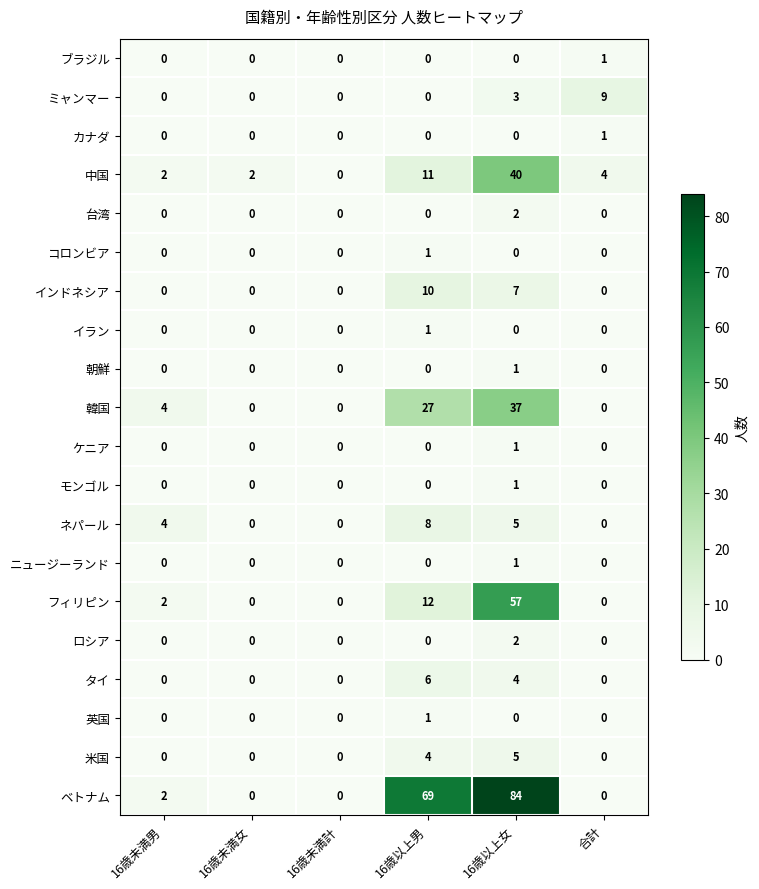

Between 16歳以上男 and 16歳以上女, which series saw the biggest shift?

フィリピン